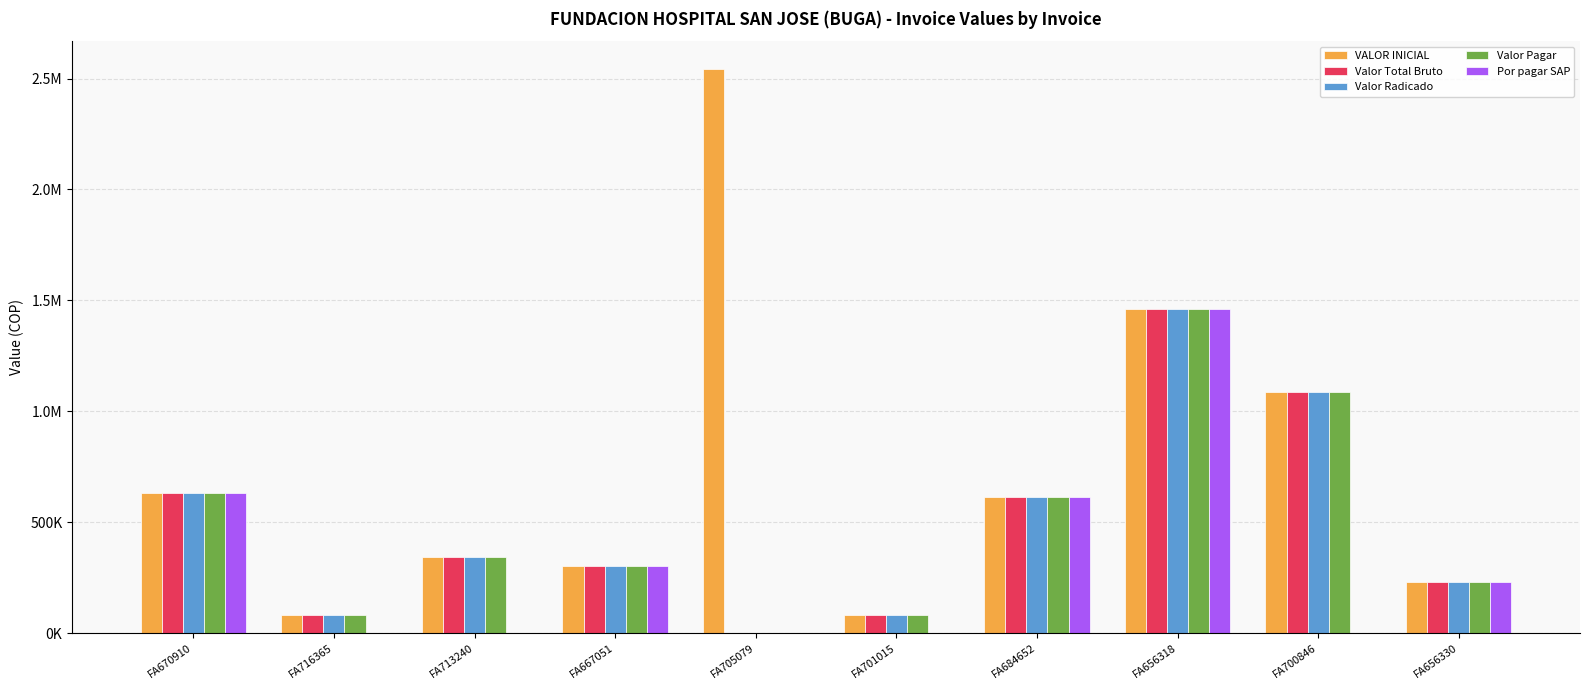

The value of Por pagar SAP at FA670910 is 201558. True or false?

False